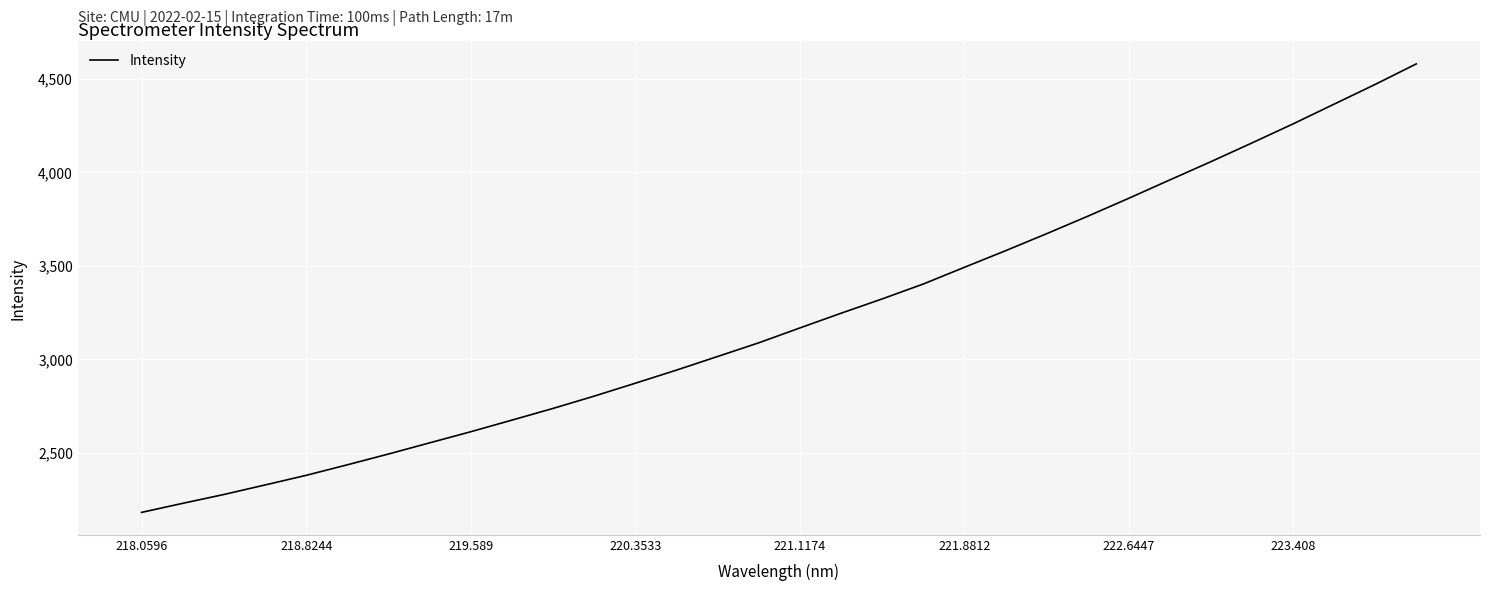

What is the maximum value shown in the chart?

4579.0